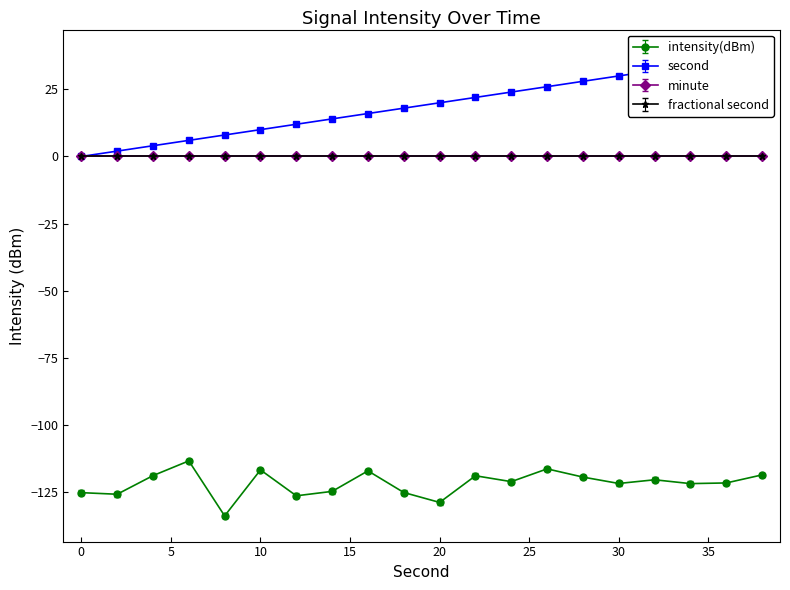

Which category has the lowest value in the intensity(dBm) series?

8